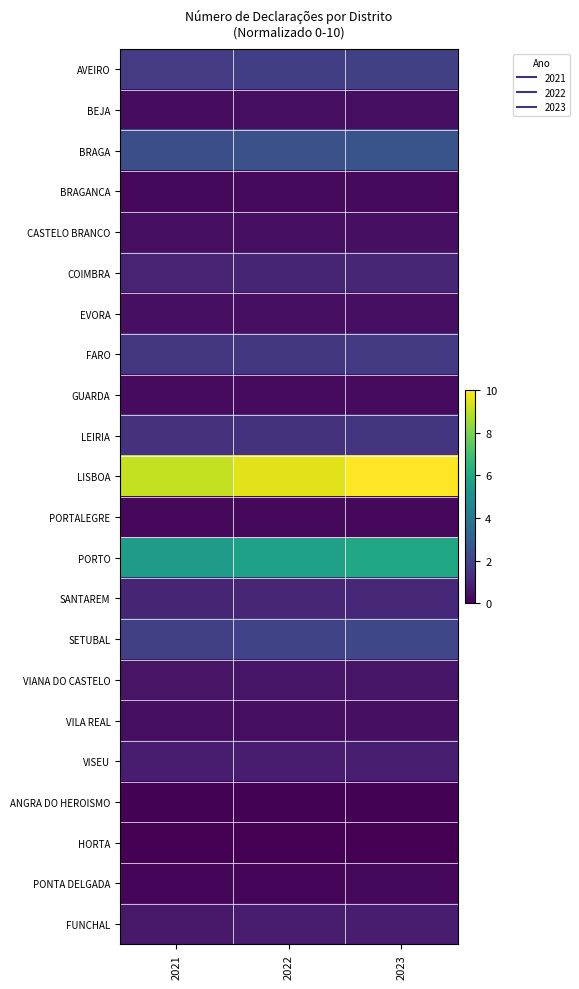

What is the total value across all series at 2021?

30.2